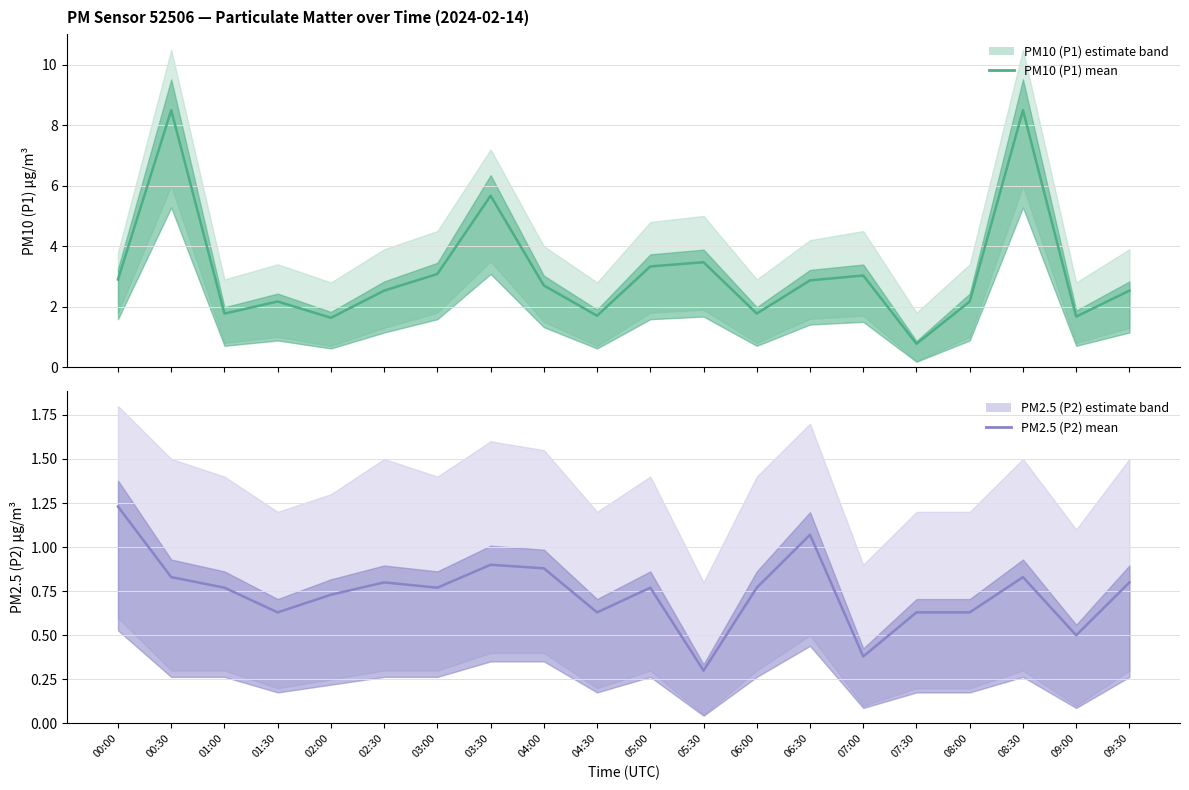

Which category has the highest value in the P1 (PM10) series?

00:30